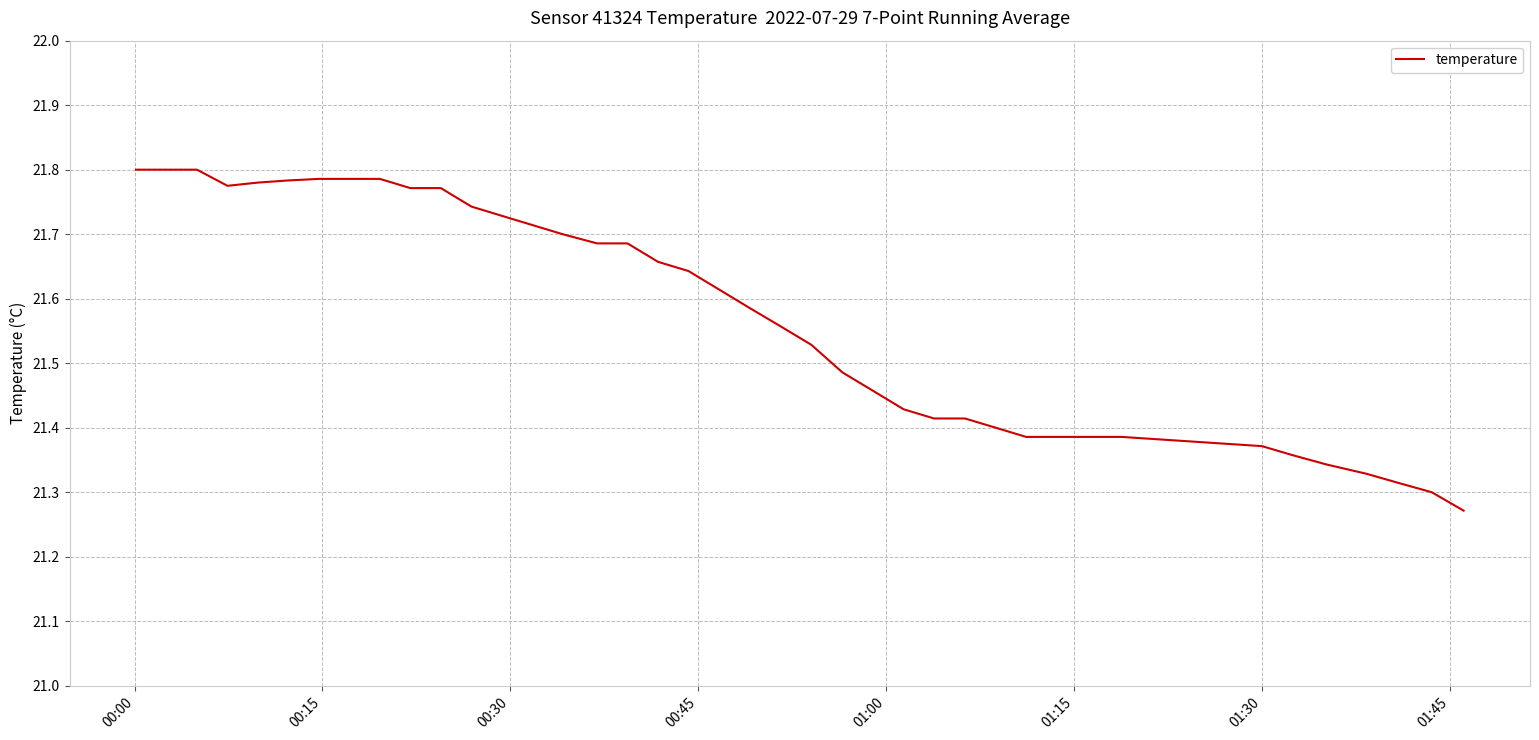

What is the difference between the maximum and minimum values?

0.5